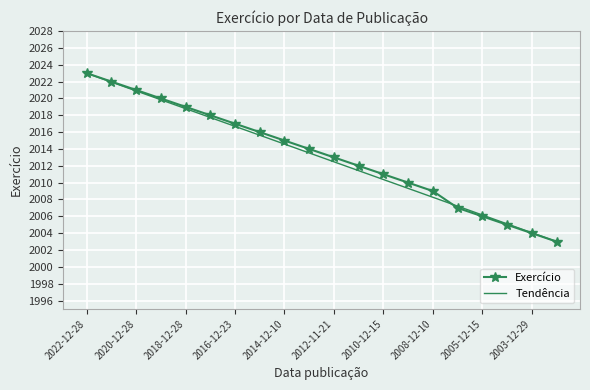

True or false: there are more than 0 points higher than both neighbors.

False